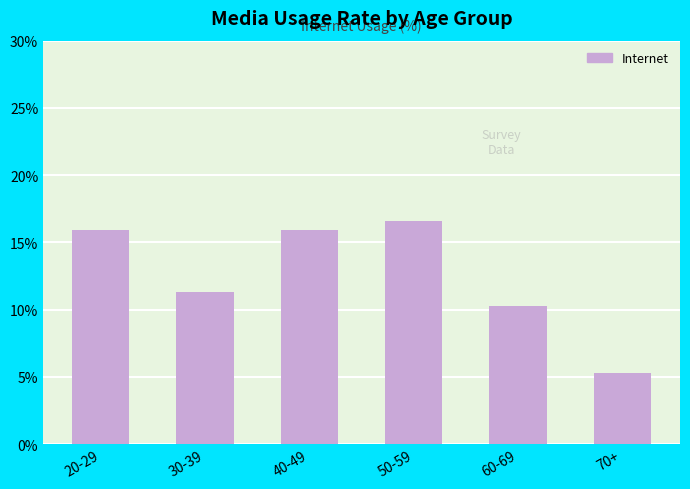

How many bars are there in total?

6